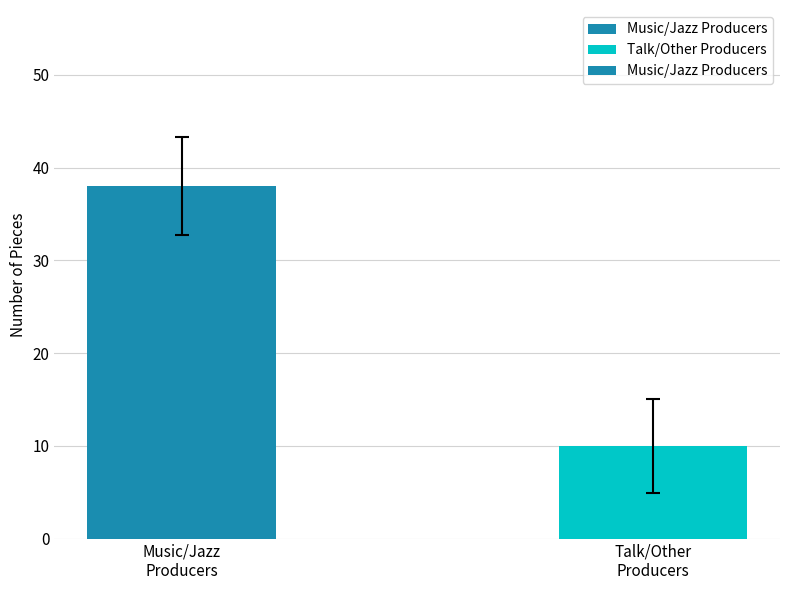

What is the average value?

24